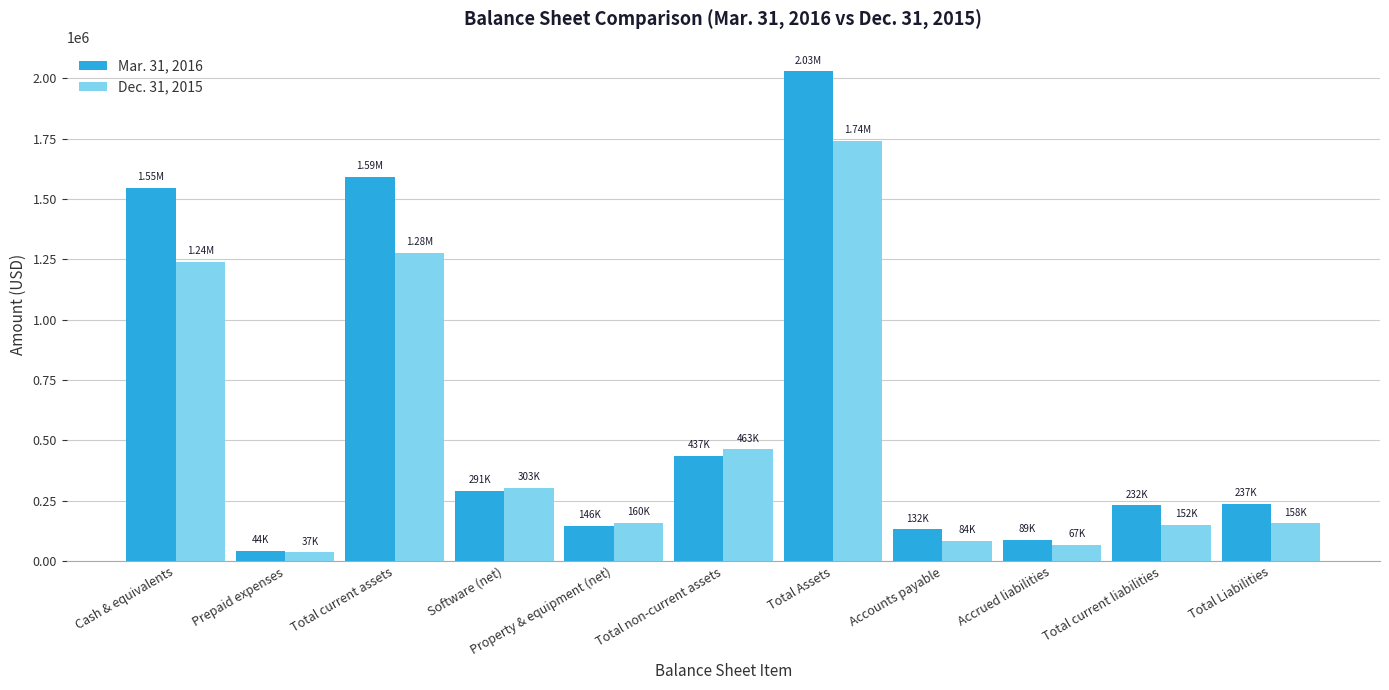

Does the chart contain stacked bars?

No